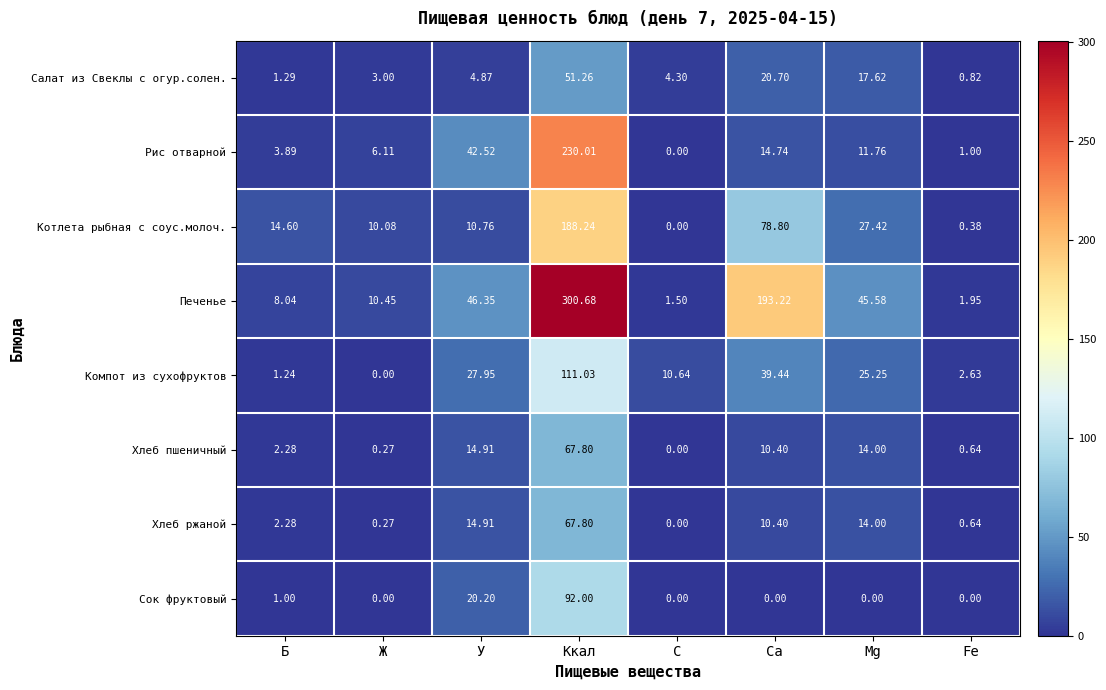

Which category has the highest value in the Компот из сухофруктов series?

Ккал